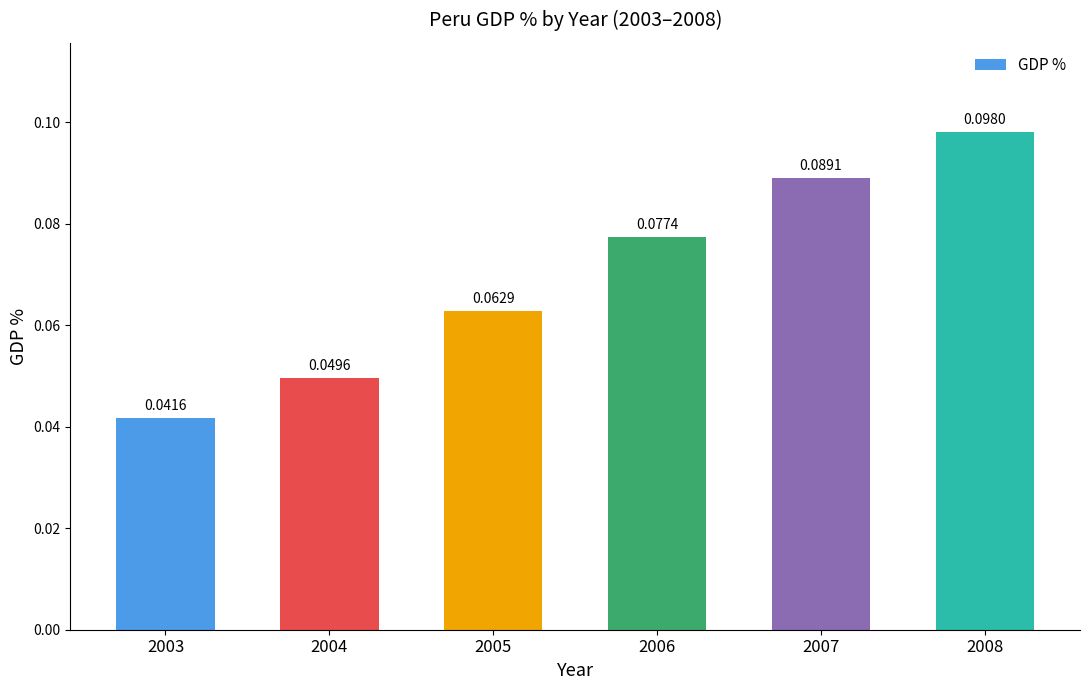

List the labels in order of value, largest first.

2008, 2007, 2006, 2005, 2004, 2003